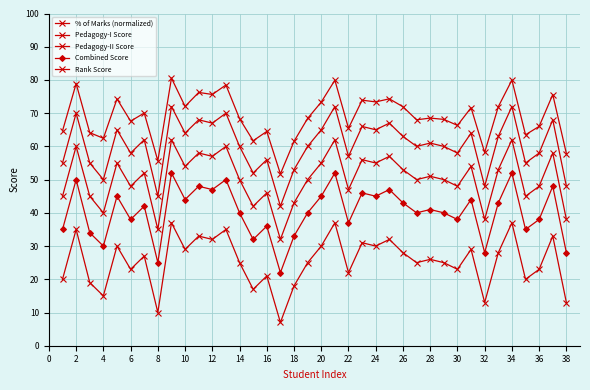

How many lines are shown in the chart?

5